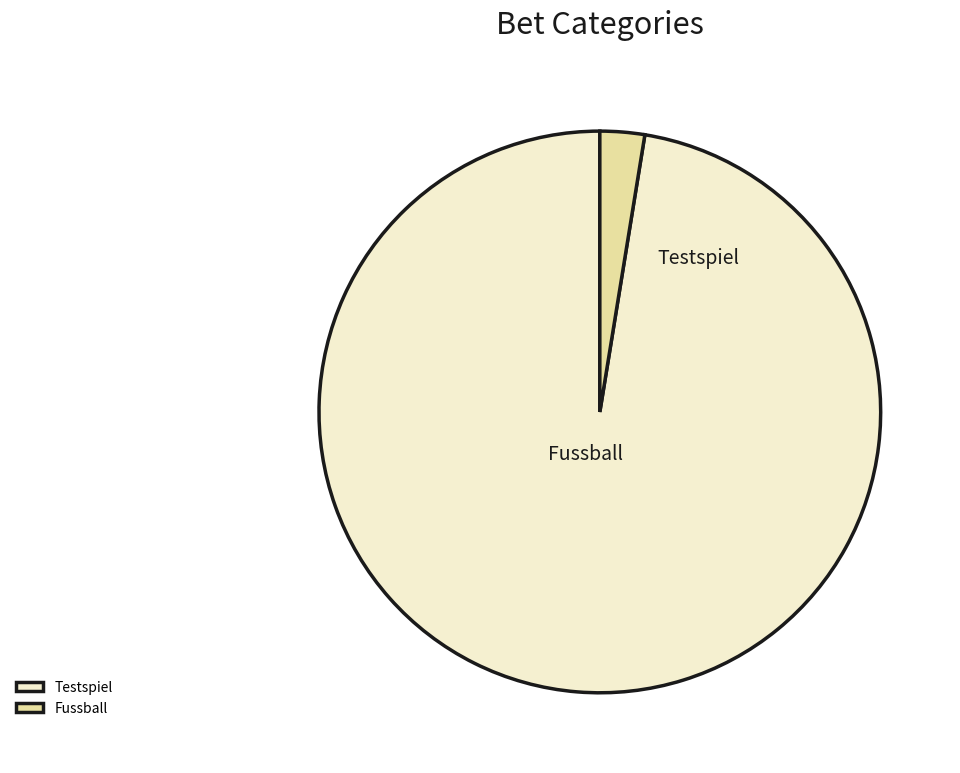

Which has a higher value, Fussball or Testspiel?

Testspiel